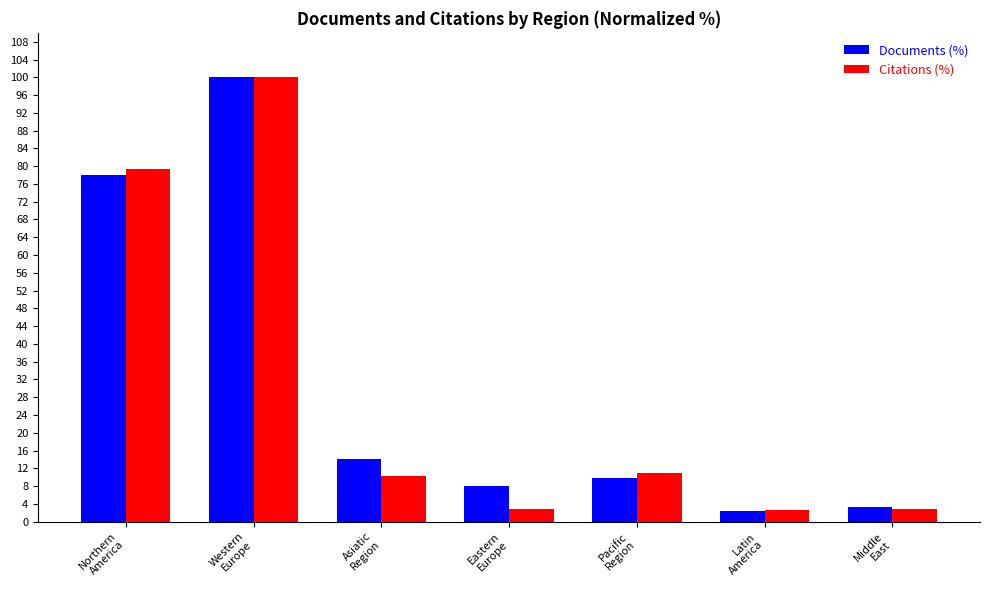

What is the sum of all Documents (%) values?

215.3